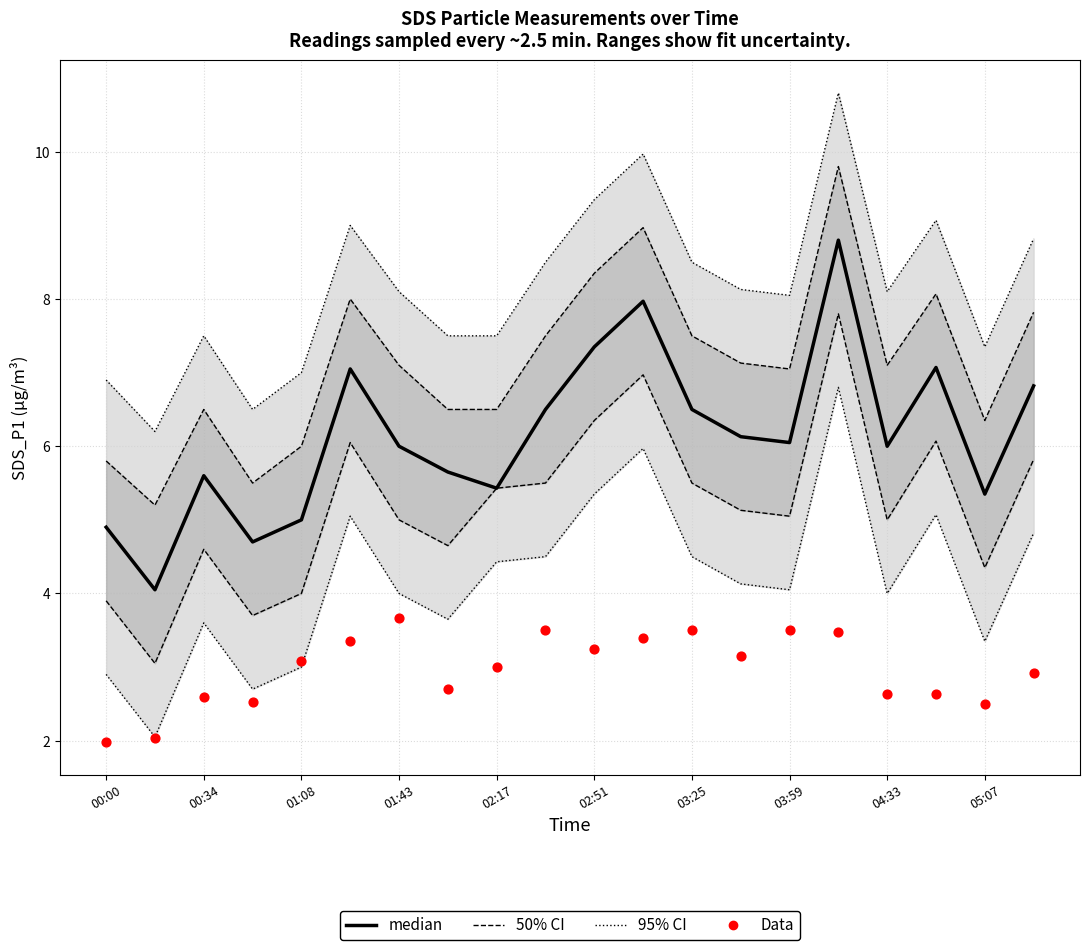

Is the value of median at 05:07 greater than the value of Data at 03:25?

Yes